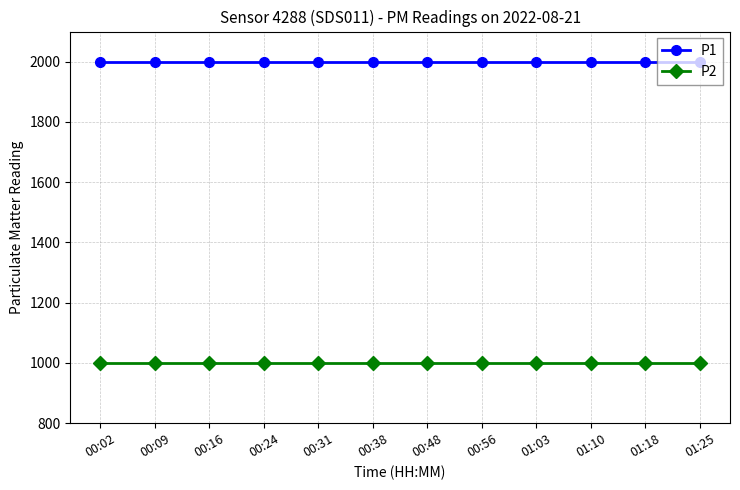

What is the highest value of the P2 series?

999.9